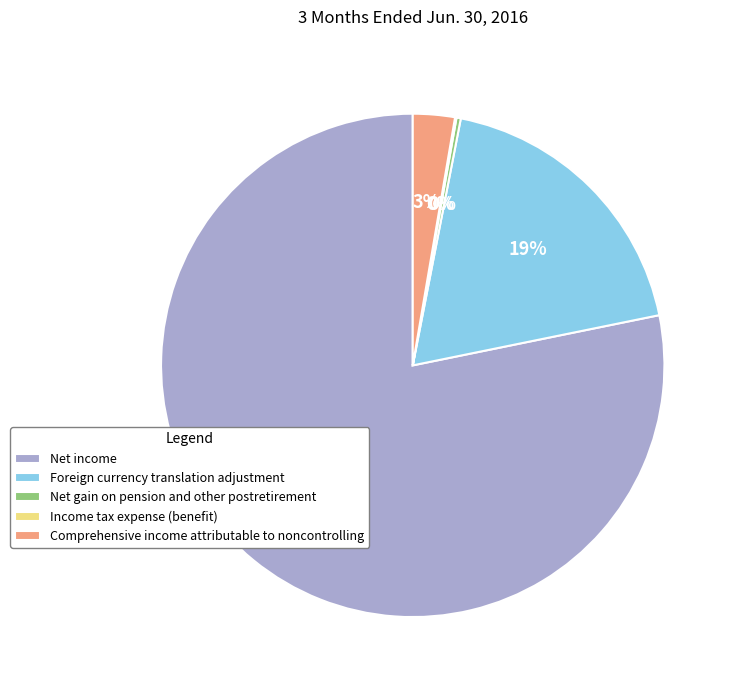

Between Net gain on pension and other postretirement and Foreign currency translation adjustment, which is larger?

Foreign currency translation adjustment